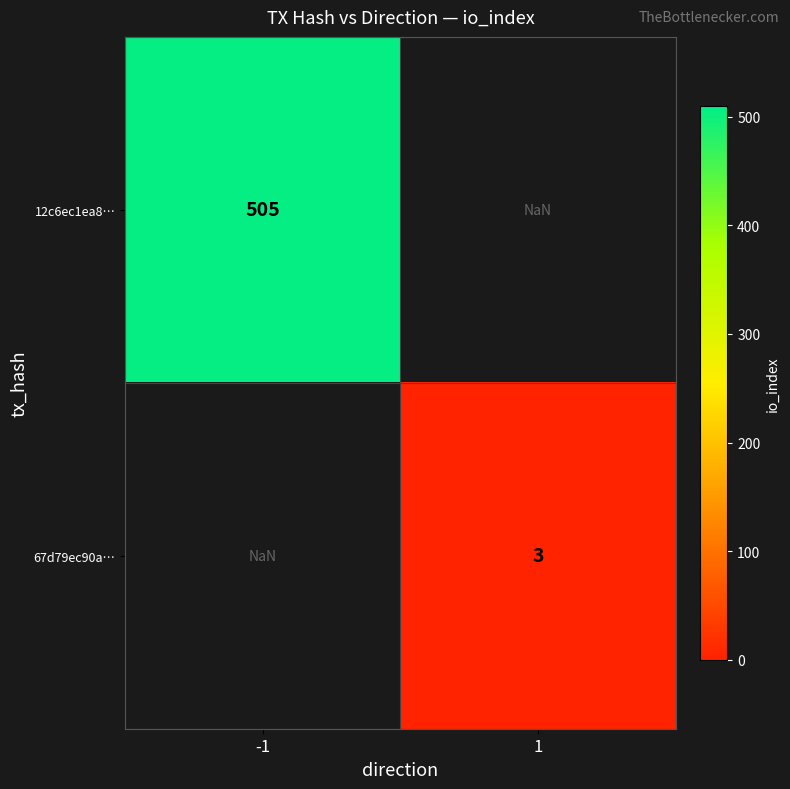

The 67d79ec90a… series shows 4.6 at 1. True or false?

False